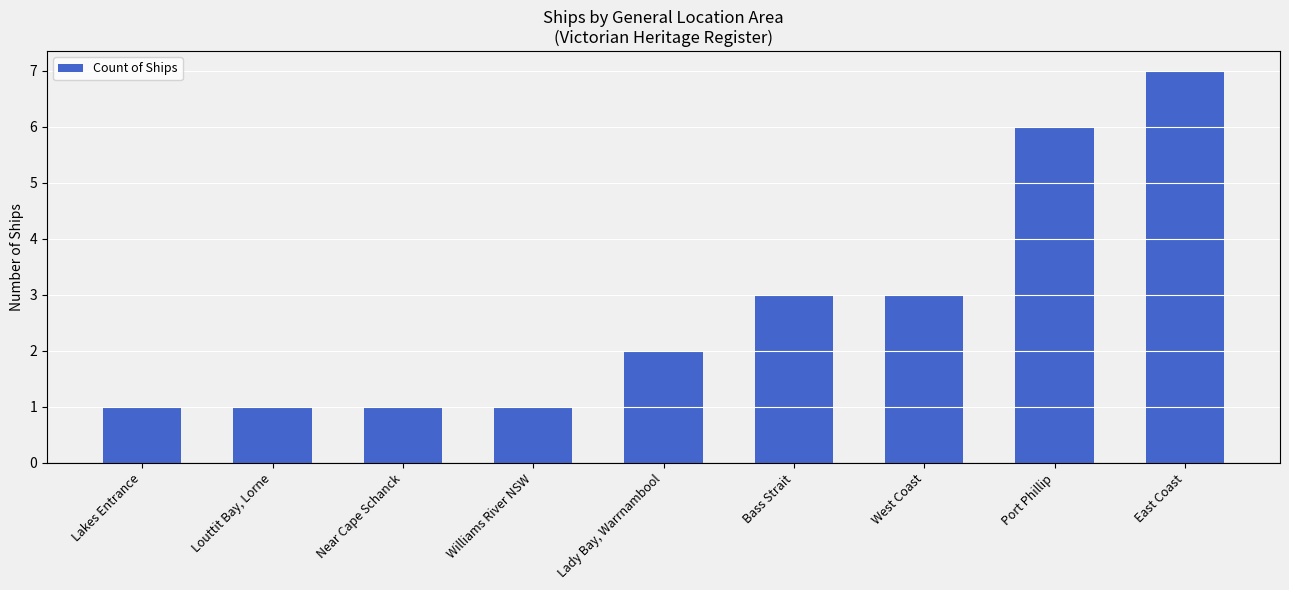

Count the values in the range 1 to 3.

7